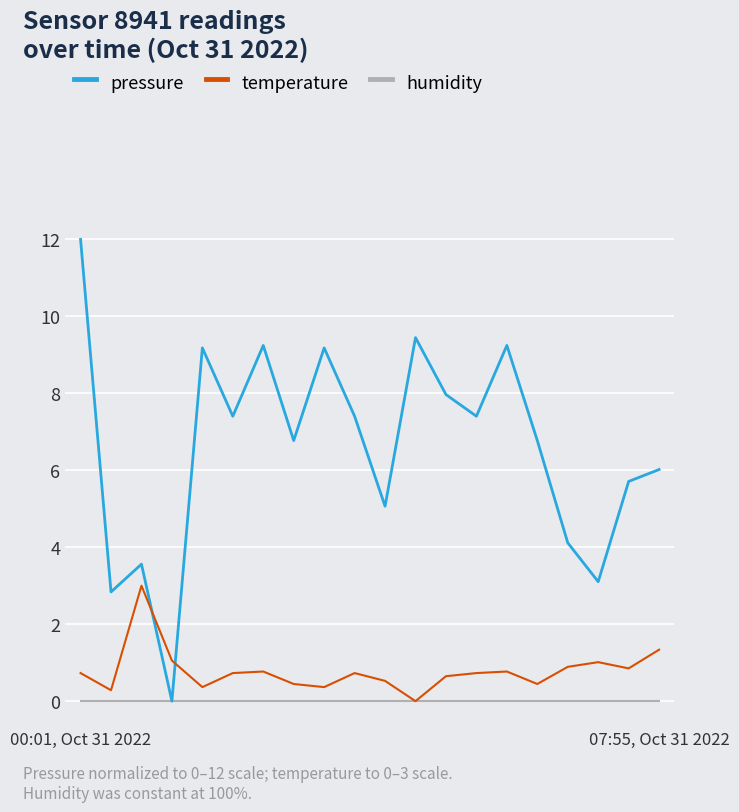

Which series has the widest spread of values?

pressure